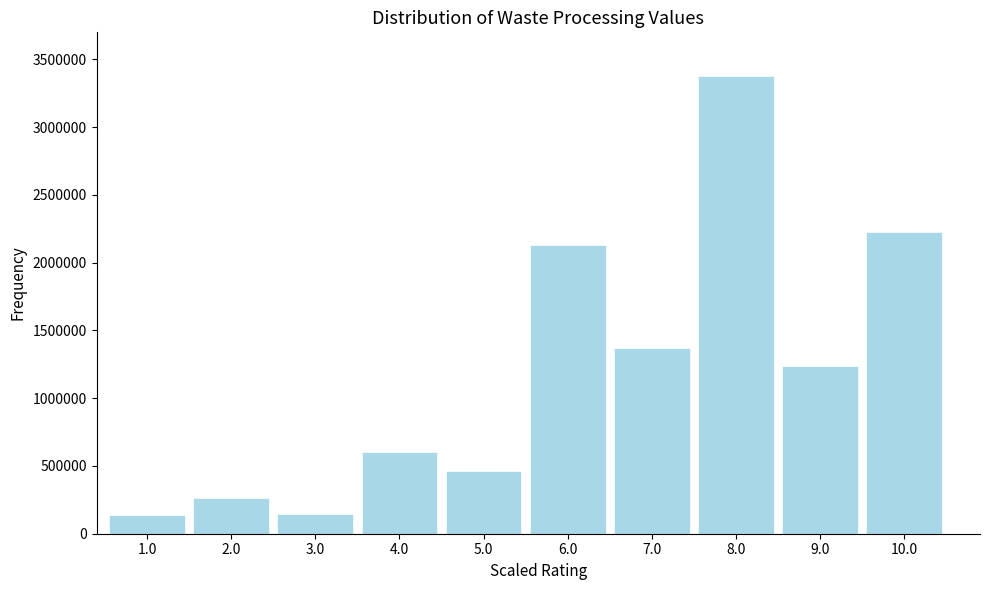

Is it true that the value at 6.0 is 2130000?

True